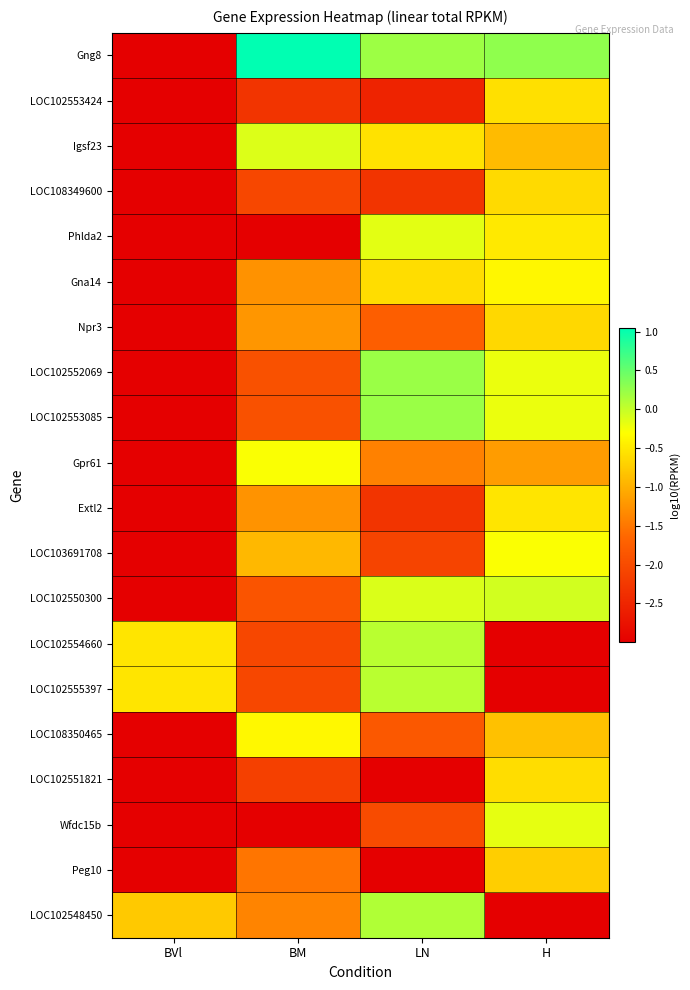

At how many categories does at least one series exceed 0?

3